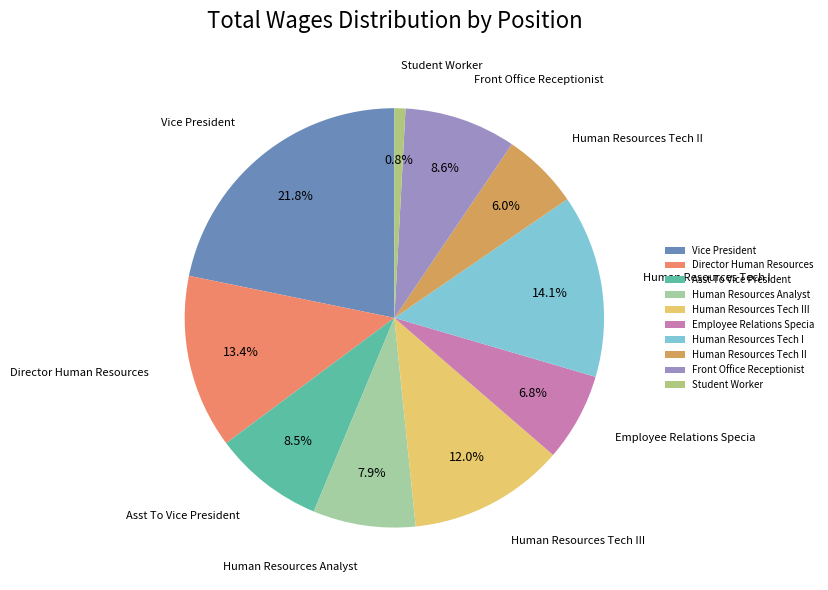

How many segments does this pie chart have?

10